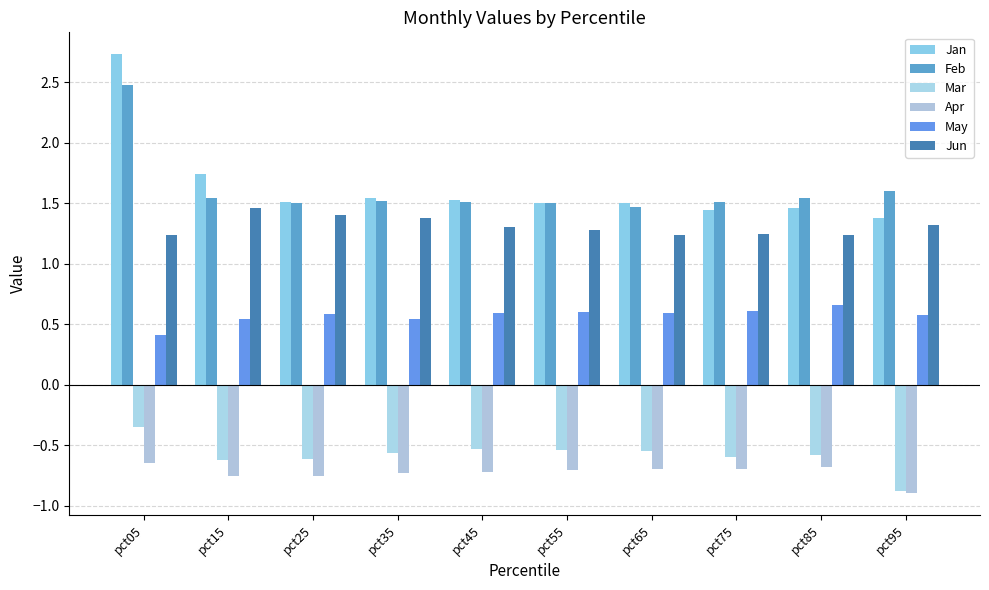

True or false: Feb has a value of 1.5 at pct35.

True